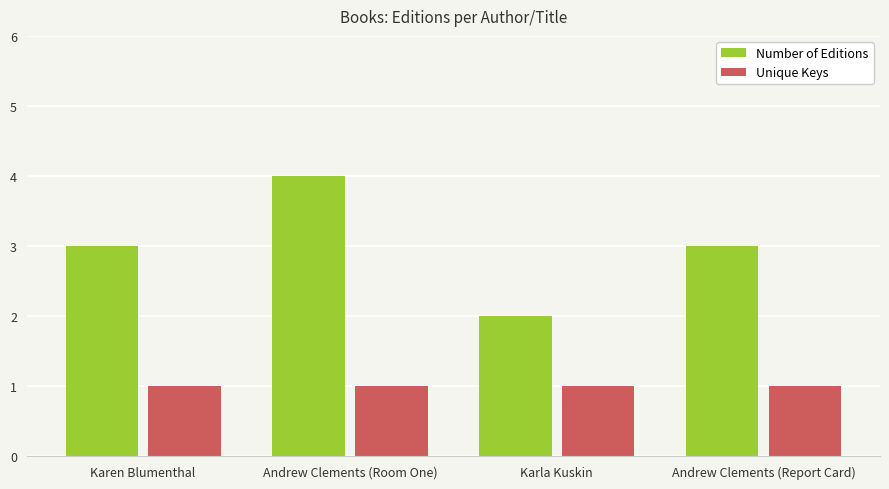

At which label does Number of Editions reach its peak?

Andrew Clements (Room One)